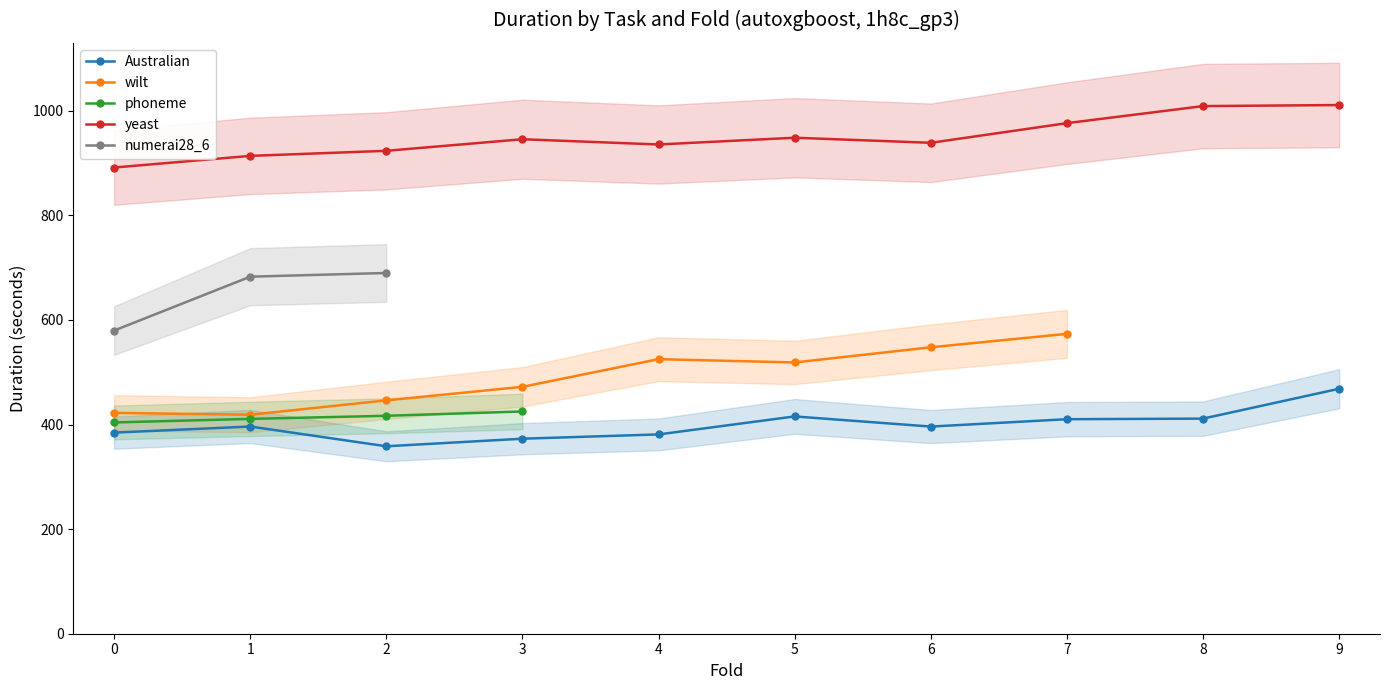

How many lines are shown in the chart?

5